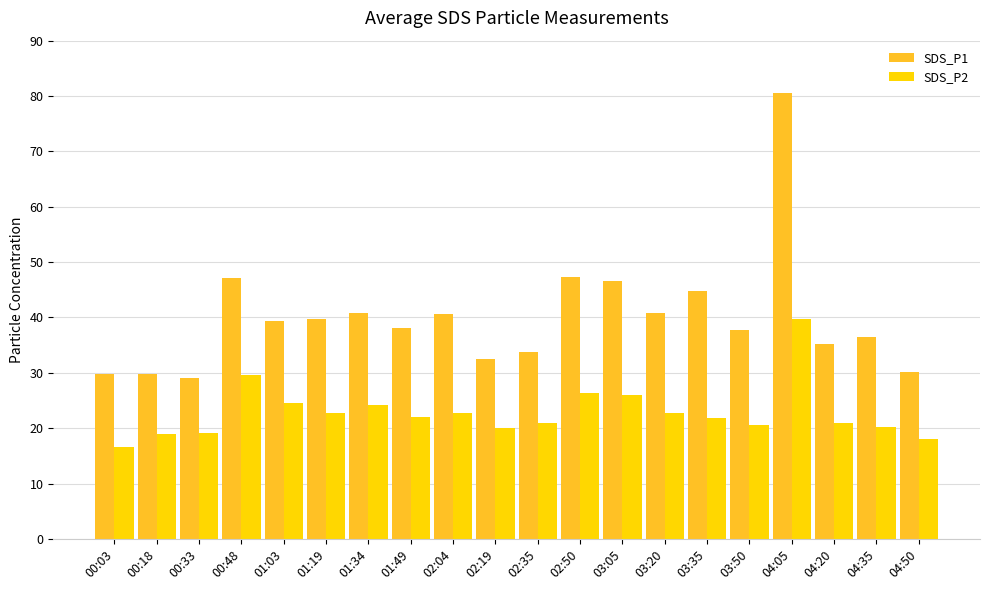

Does the chart contain any negative values?

No